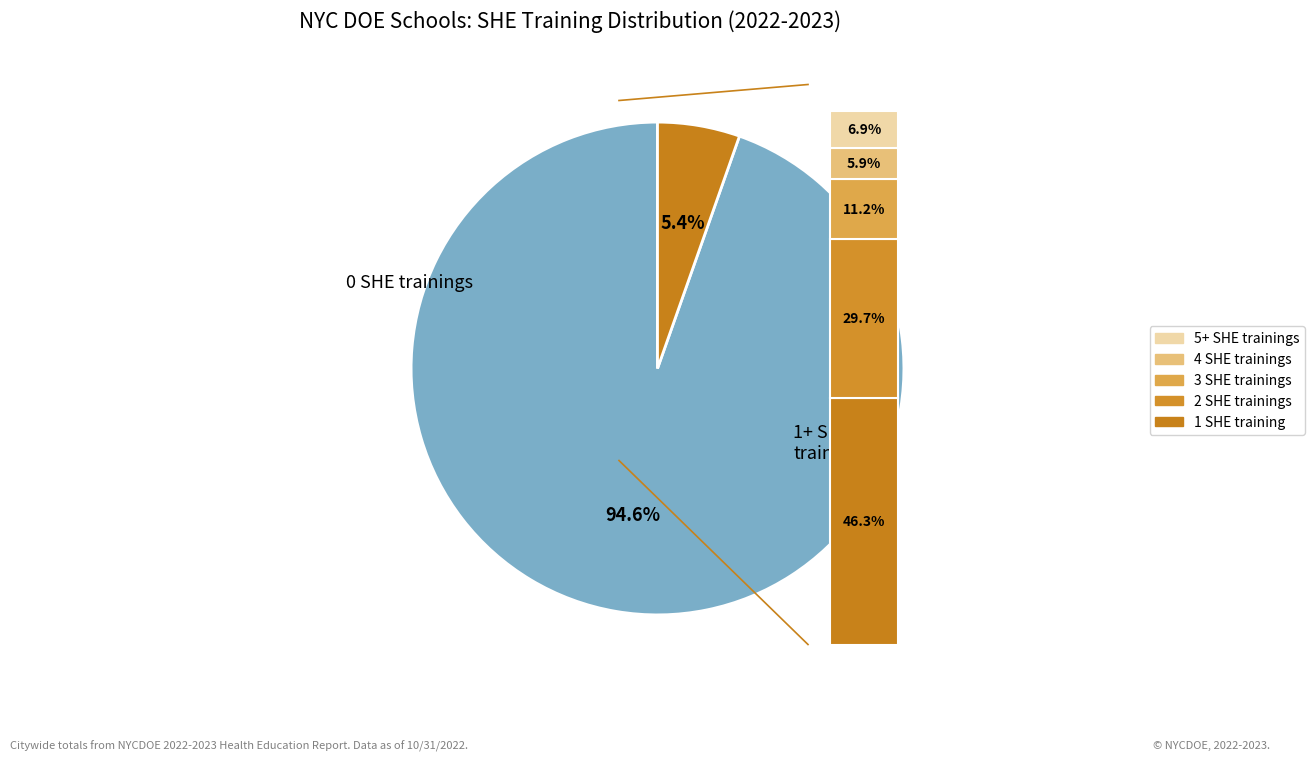

Combined, do 0 SHE trainings and 2 SHE trainings account for over 50%?

Yes